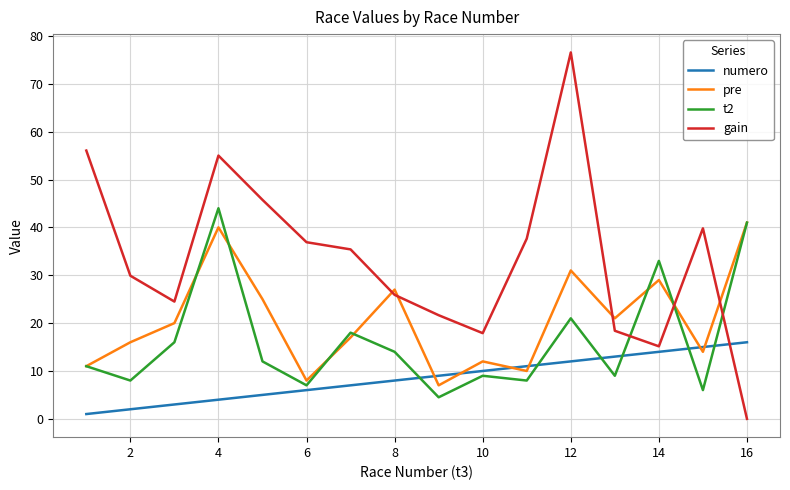

After their last crossing, which series has the higher values: numero or pre?

pre